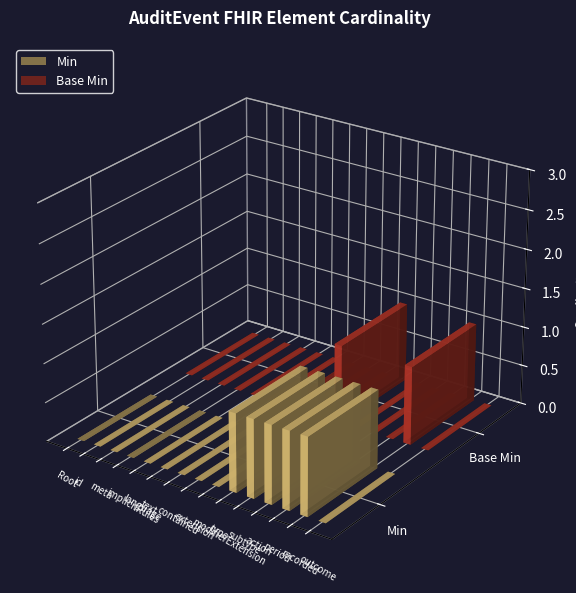

What is the difference between the maximum and minimum values in the Min series?

1